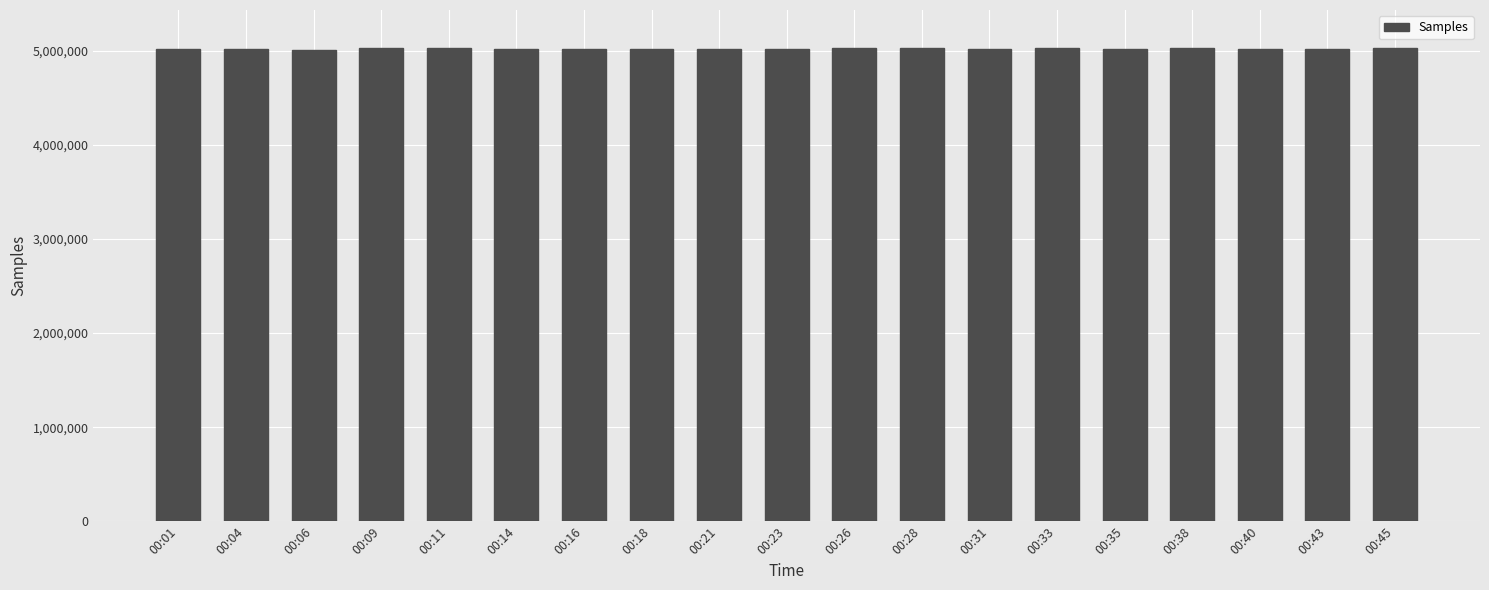

What is the maximum value shown in the chart?

5032067